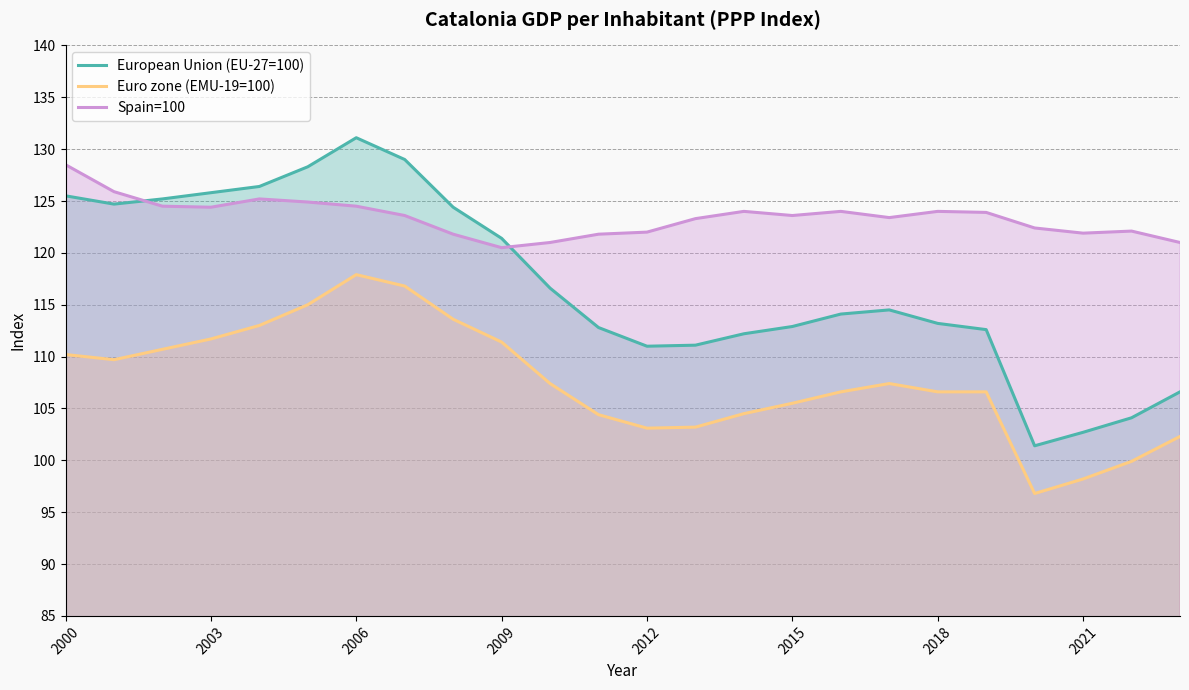

The value of European Union (EU-27=100) at 2012 is 50.5. True or false?

False